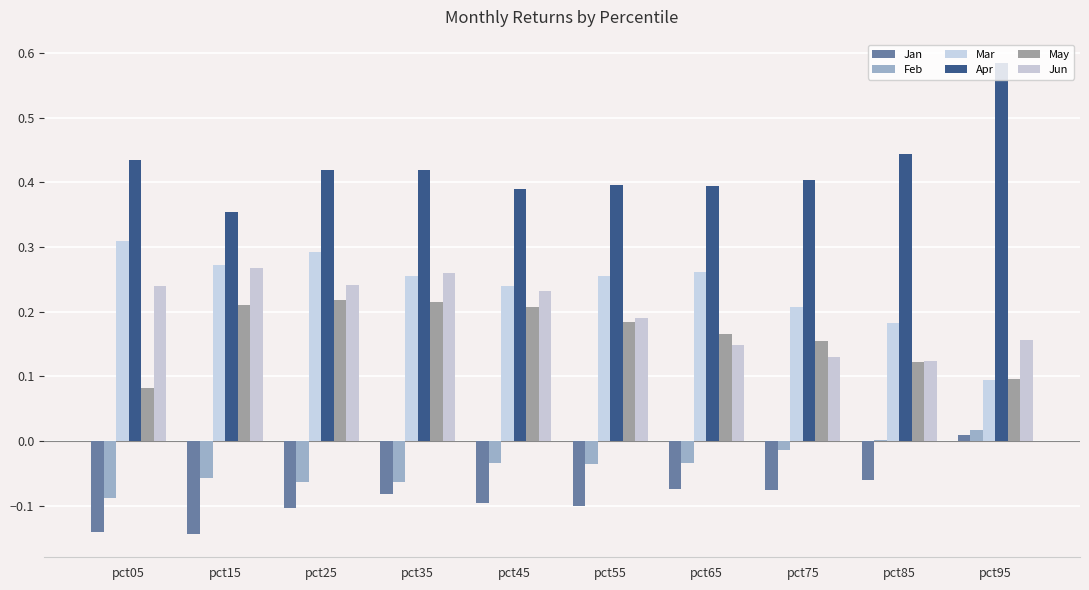

At how many categories does at least one series exceed 0?

10